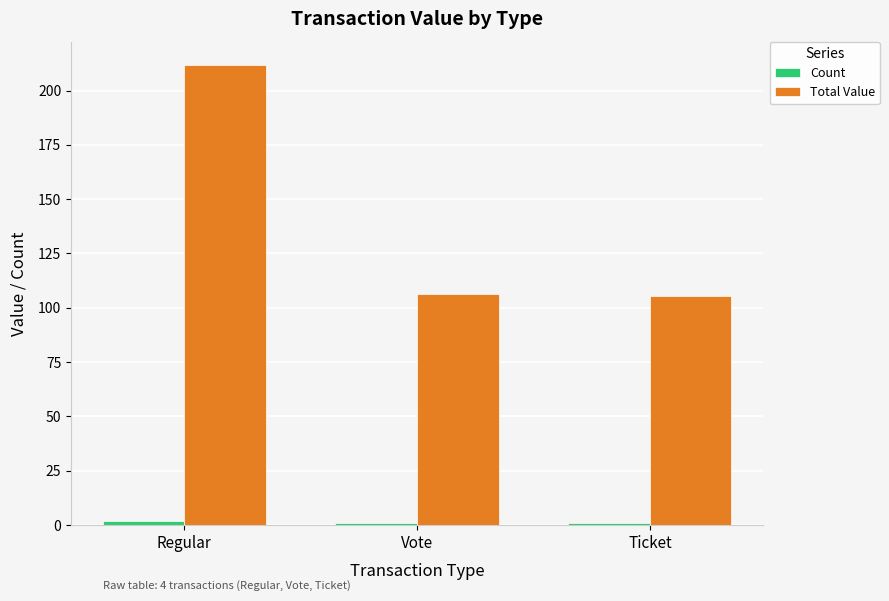

Which series has the widest spread of values?

Total Value